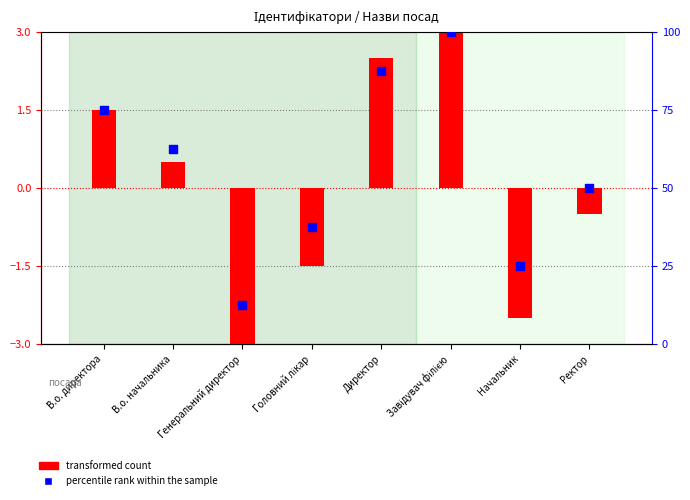

Which series contains the lowest Y value?

transformed count